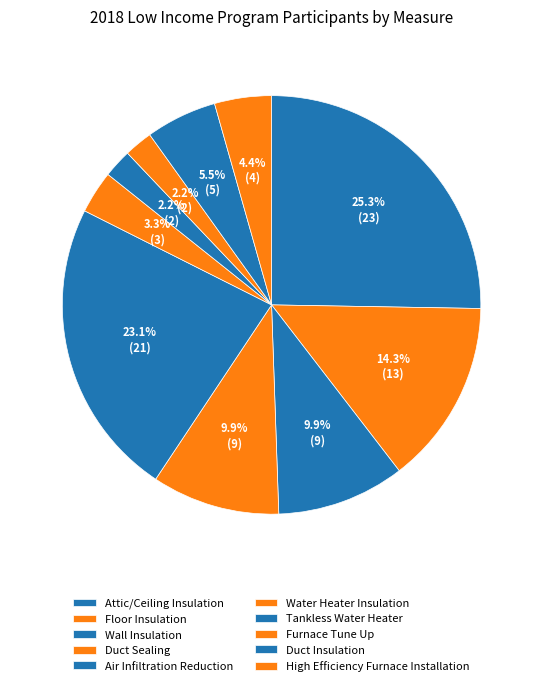

Between High Efficiency Furnace Installation and Attic/Ceiling Insulation, which is larger?

Attic/Ceiling Insulation